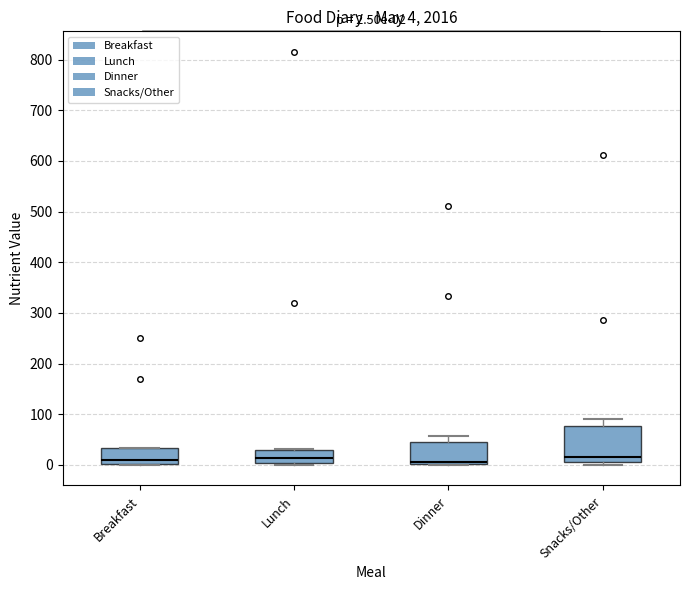

Comparing the boxes themselves (not the whiskers), which one is the tallest?

Snacks/Other